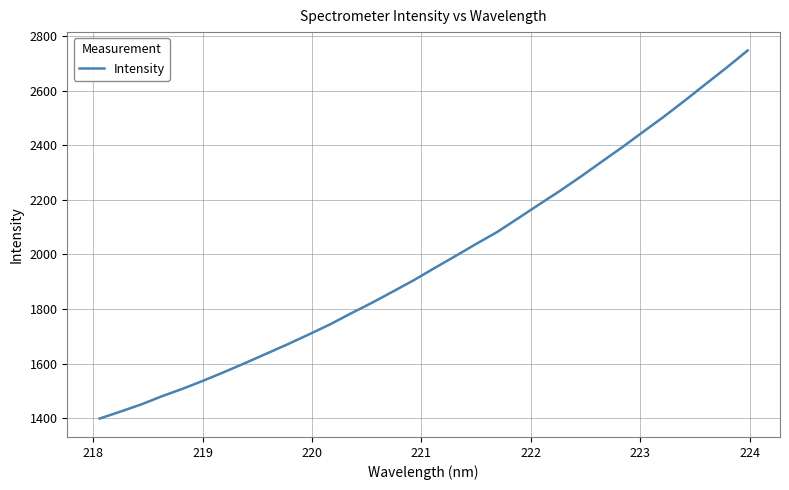

What is the greatest value displayed?

2747.2